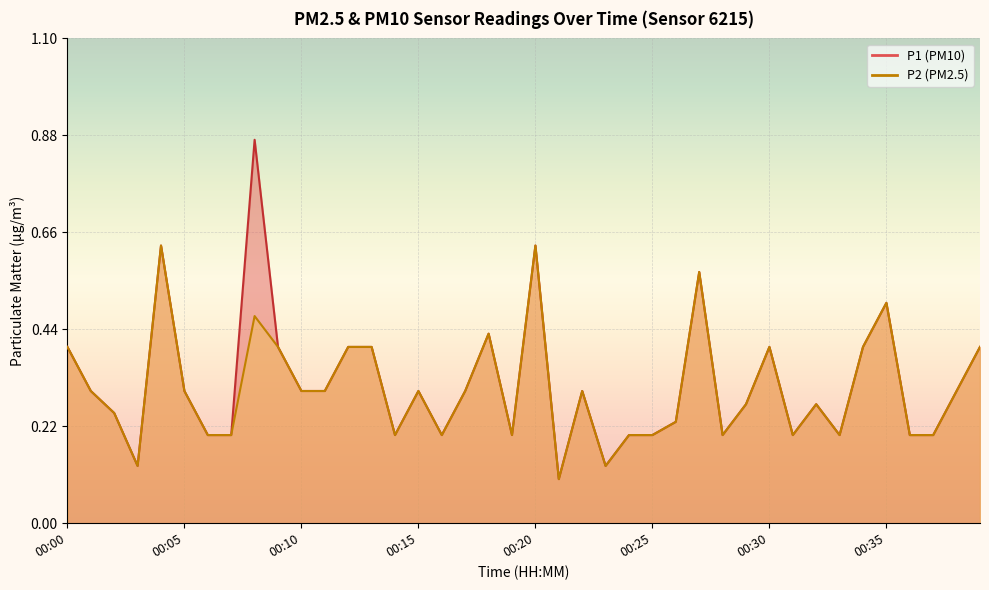

At how many categories does at least one series exceed 0?

40